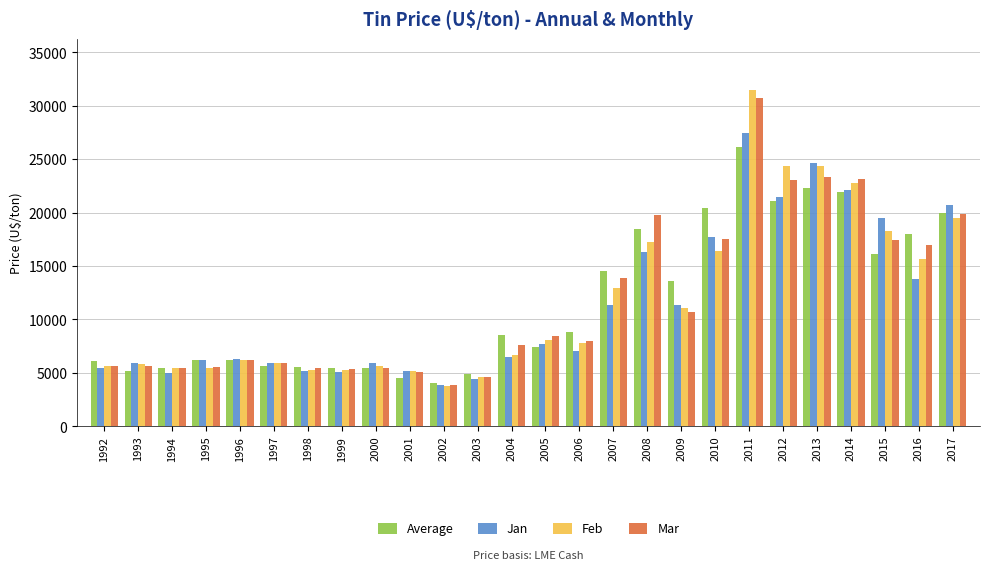

What is the total value across all series at 1995?

23408.5